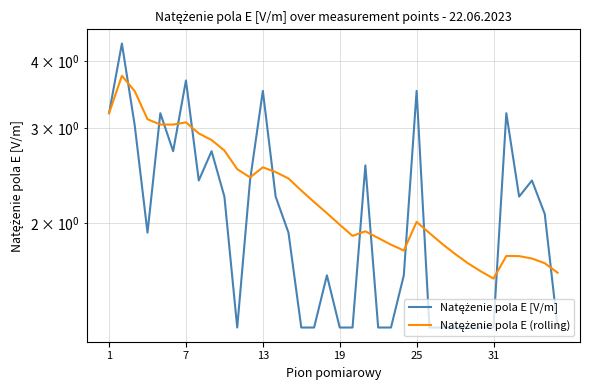

At which label does Natężenie pola E [V/m] first exceed 2?

1